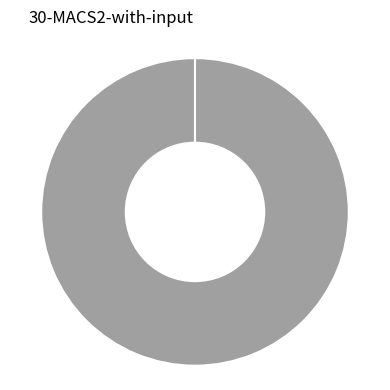

How many segments does this pie chart have?

3